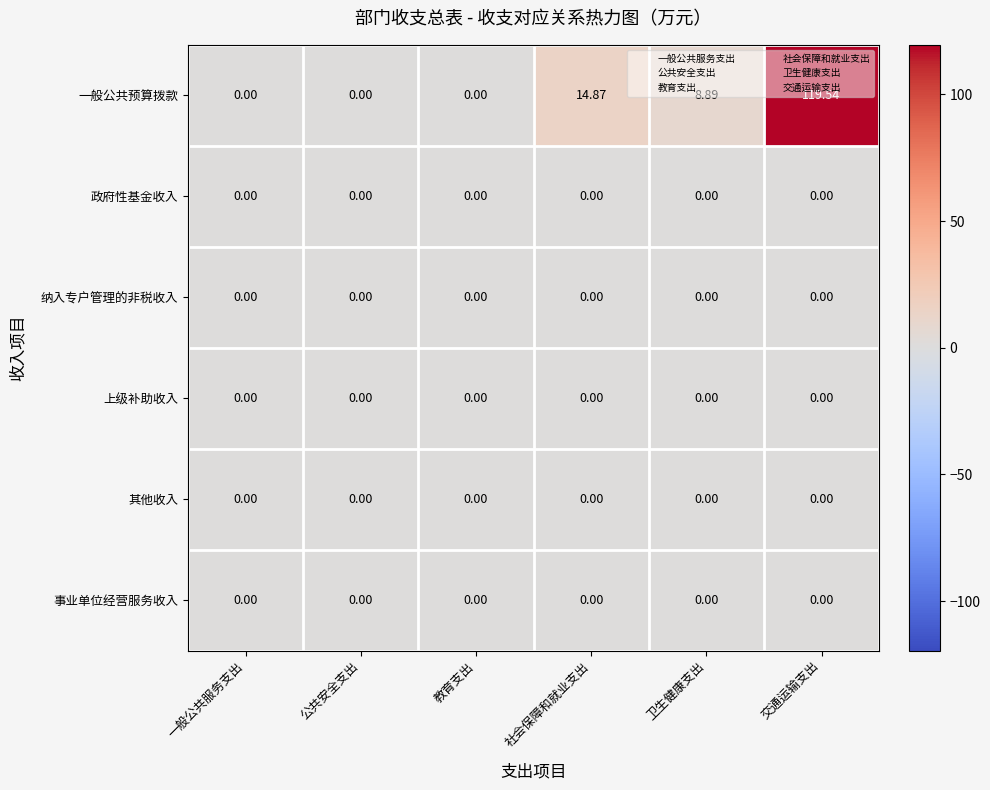

Which series has the largest range (max minus min)?

一般公共预算拨款